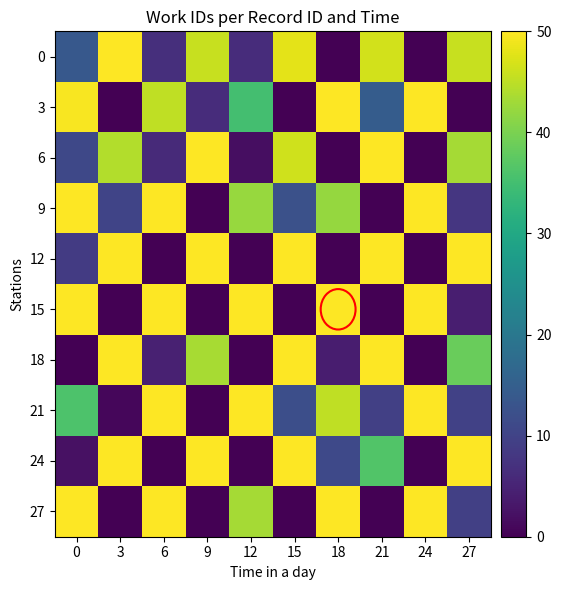

How many distinct data groups are displayed?

10